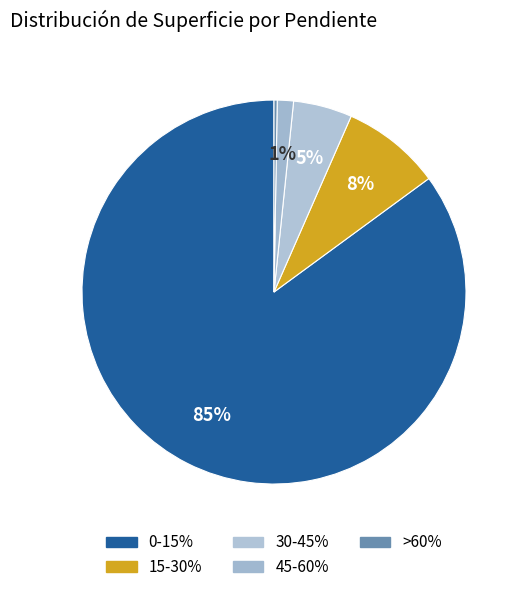

To the nearest percent, what is the difference between the 30-45% and 15-30% slice percentages?

3%